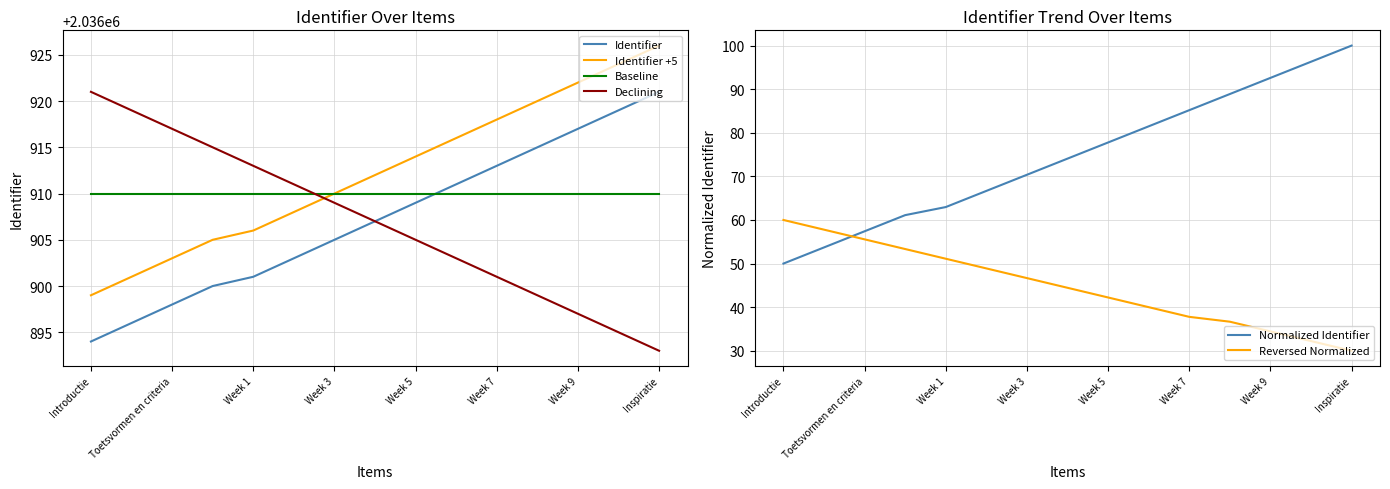

Is it true that Reversed Normalized equals 56.6 at Week 9?

False